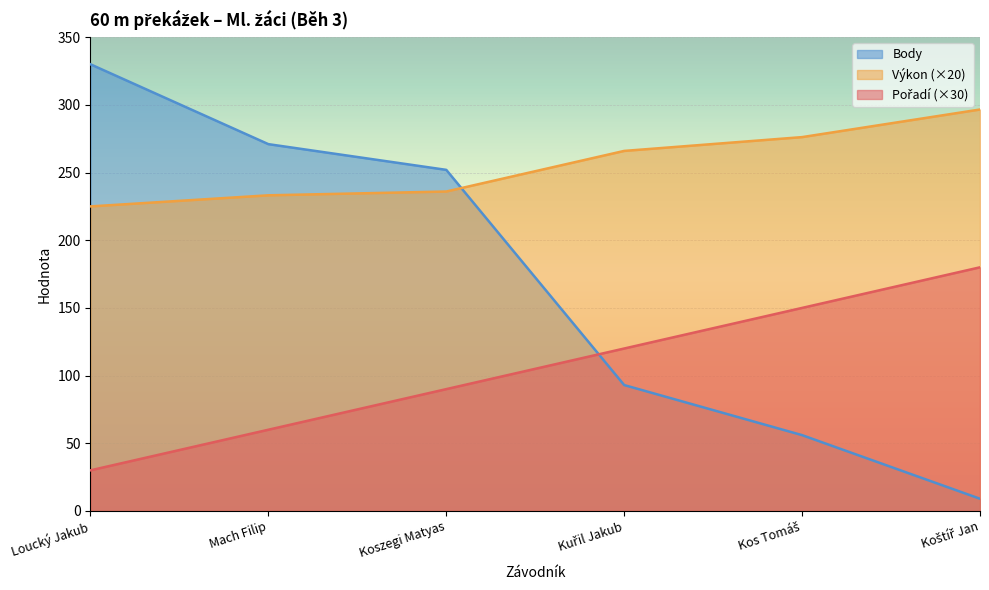

True or false: Body and Výkon intersect in this chart.

True